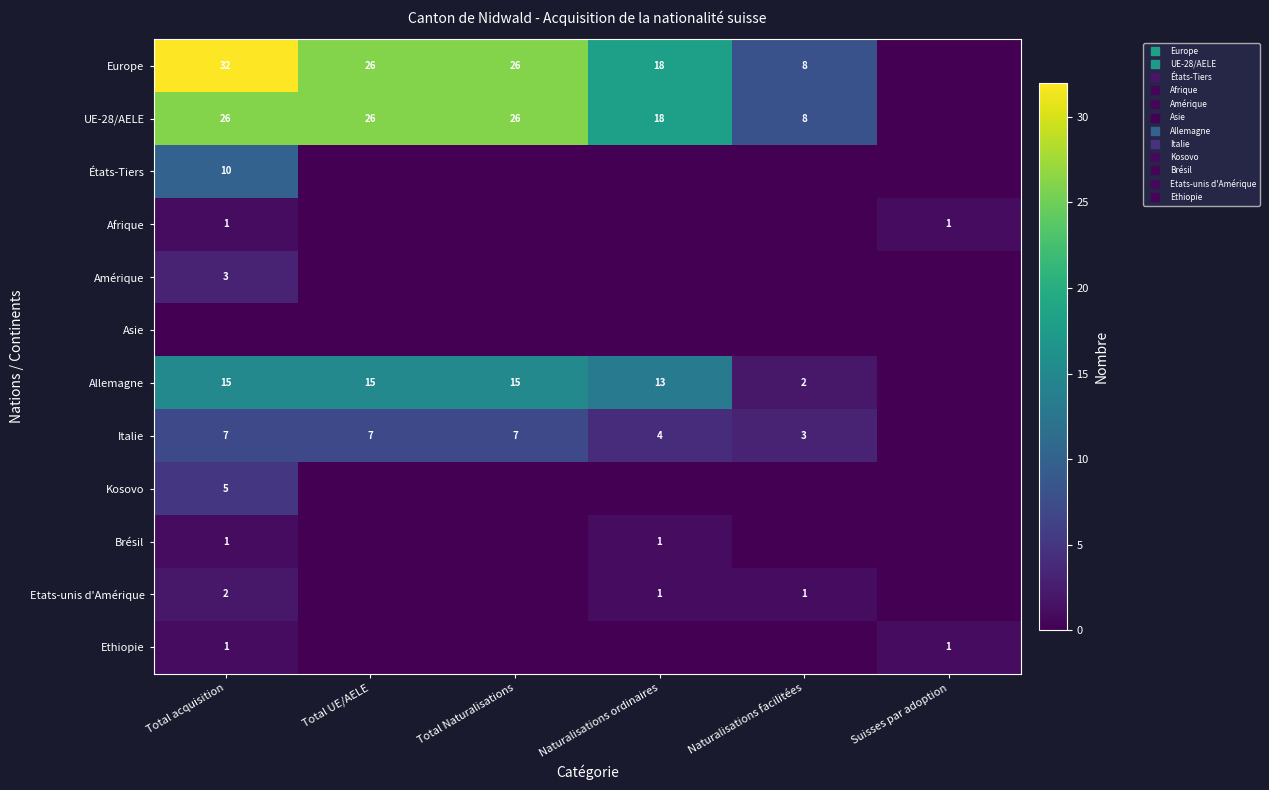

Is the value of Etats-unis d'Amérique at Total UE/AELE greater than the value of Europe at Naturalisations facilitées?

No